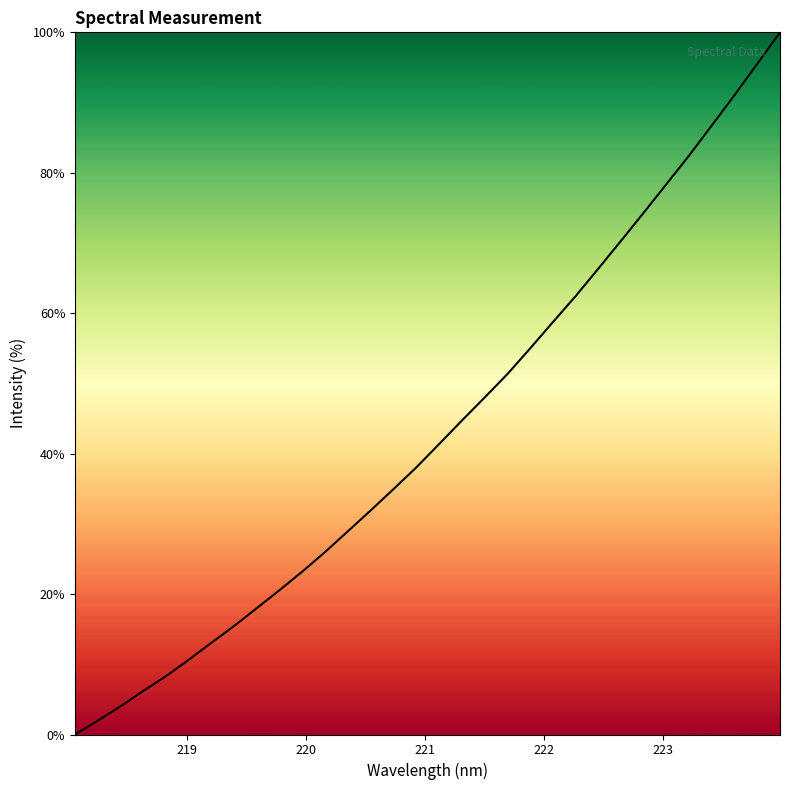

What is the greatest value displayed?

100.0